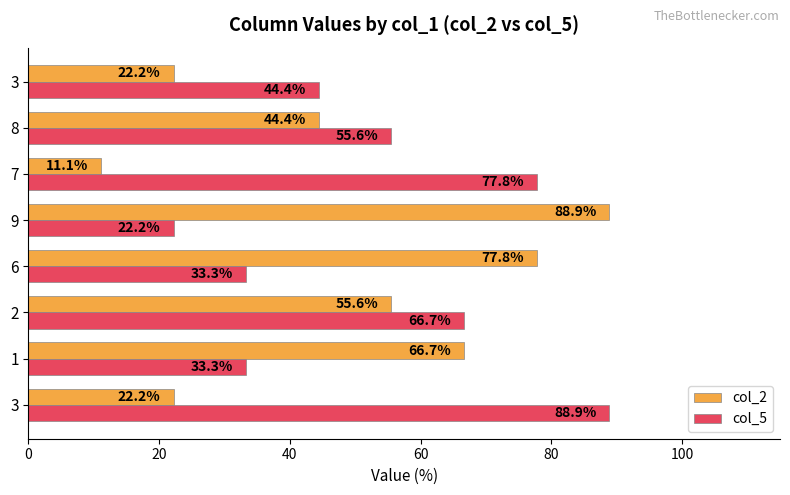

What is the difference between the highest and lowest values at 7?

66.7